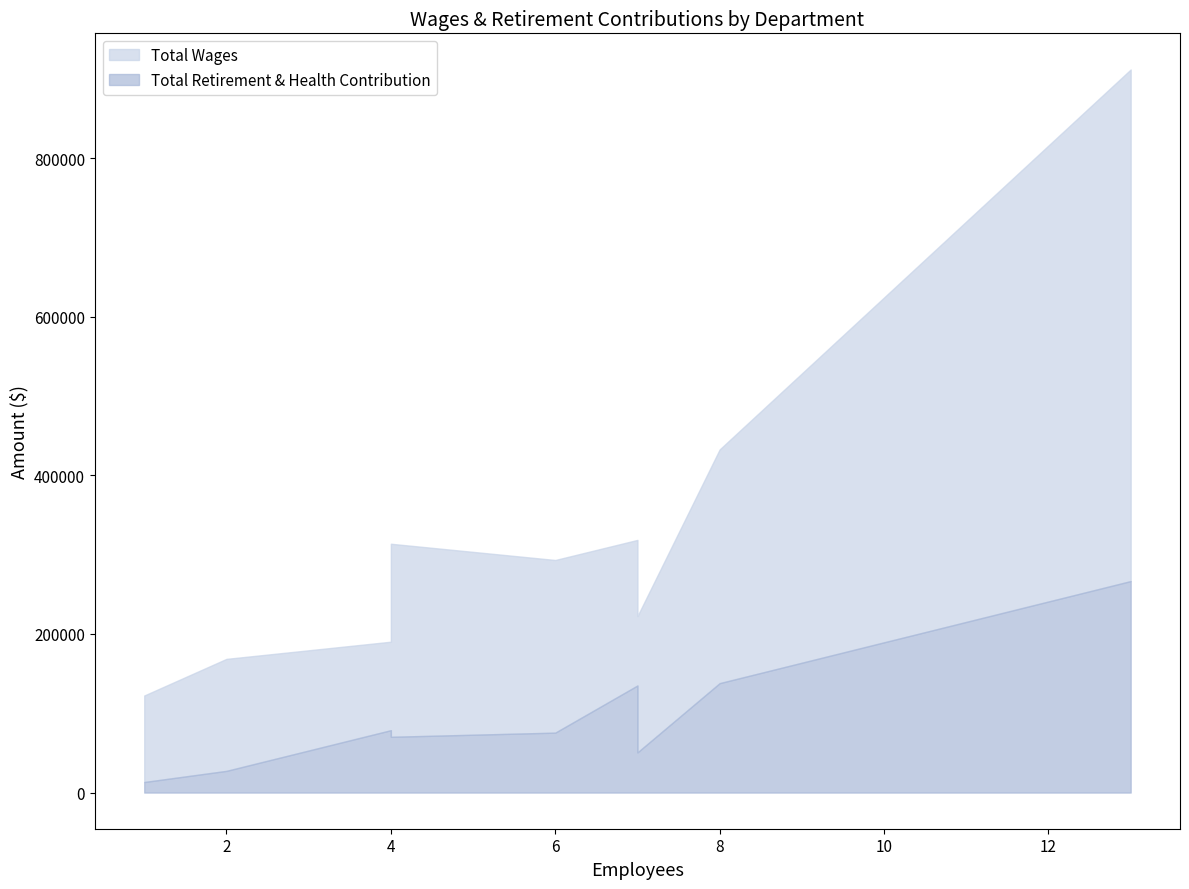

Which series changed the most between Finance and Executive?

Total Wages